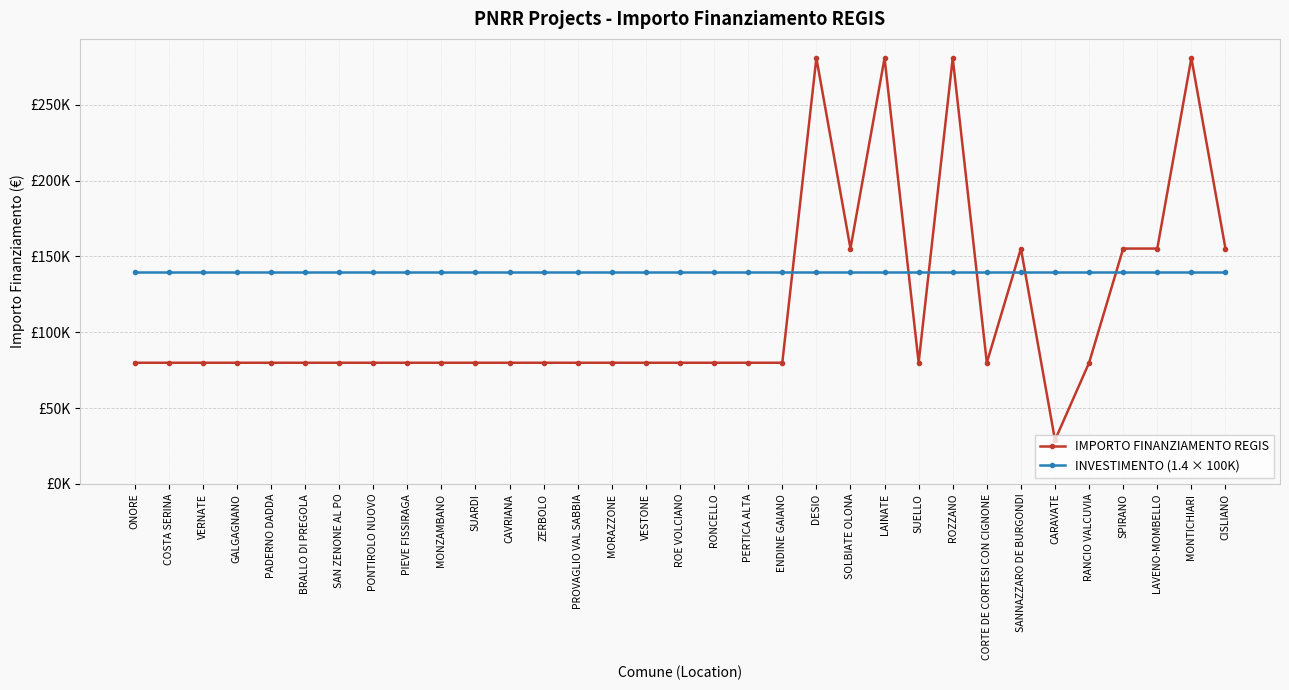

What is the spread (max minus min) of values at MORAZZONE?

60078